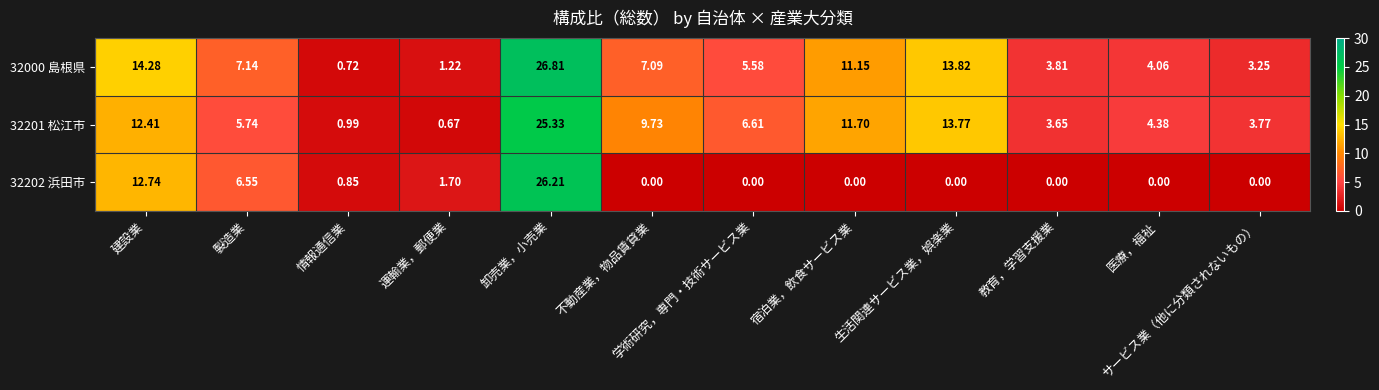

At which category is the sum across all series the highest?

卸売業，小売業